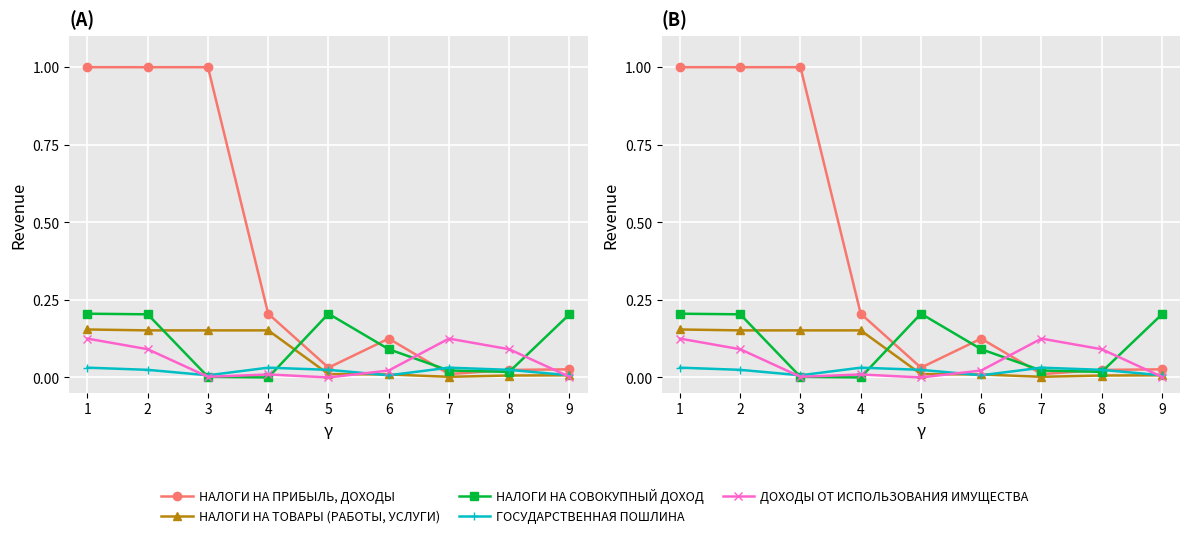

The value of НАЛОГИ НА ТОВАРЫ (РАБОТЫ, УСЛУГИ) at 8 is 0.0. True or false?

False